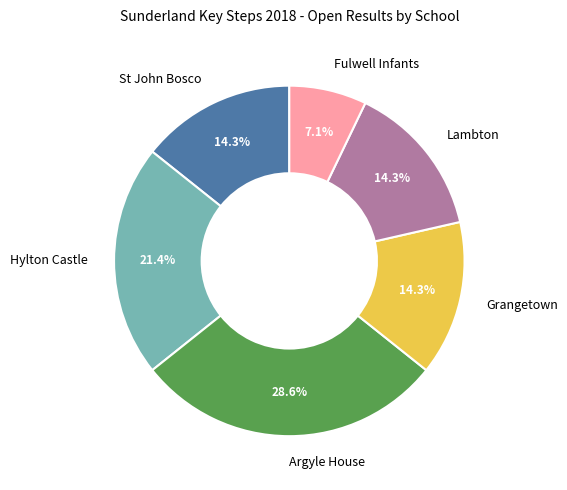

The Lambton slice represents 14% of the pie. True or false?

True